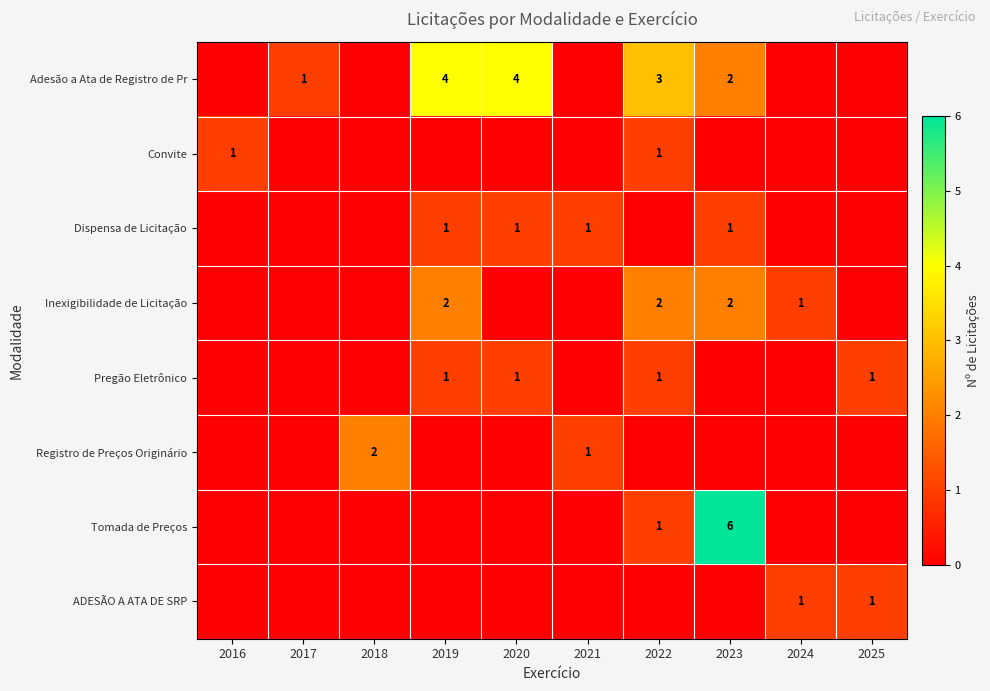

The value of Inexigibilidade de Licitação at 2024 is 0. True or false?

False